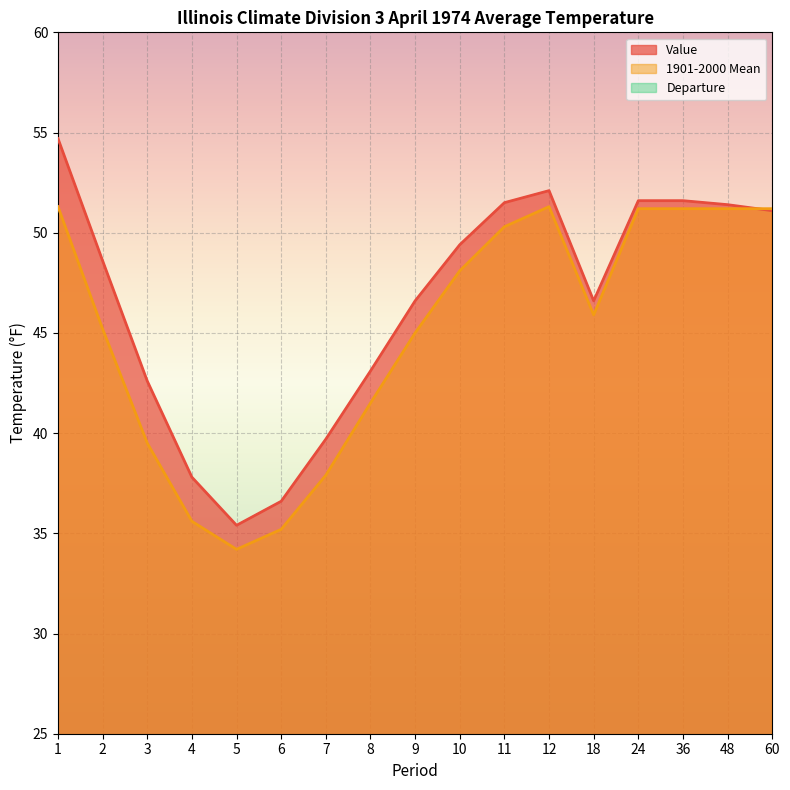

Which series has the largest range (max minus min)?

Value